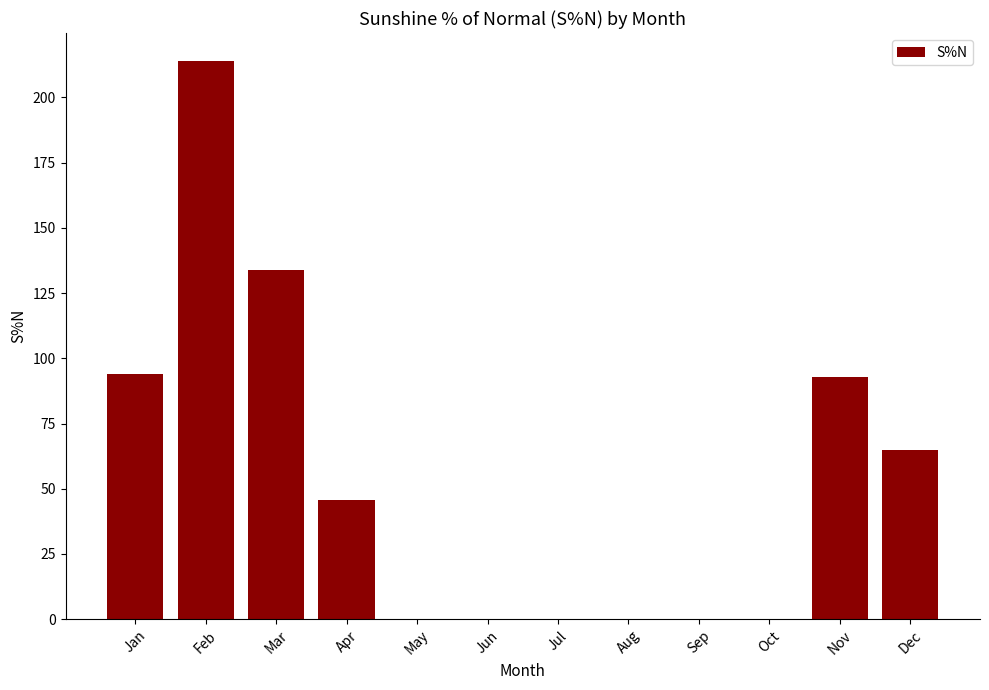

The value at Jan is 94.0. True or false?

True